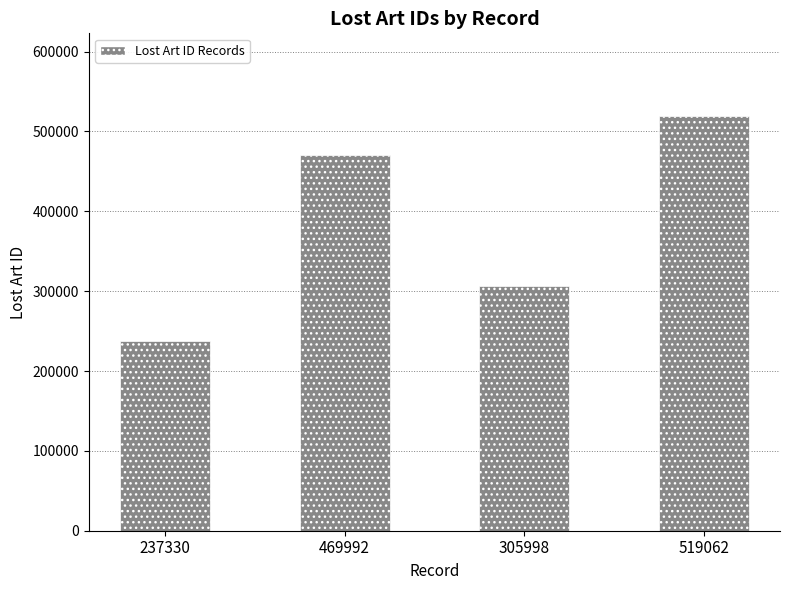

The value at 469992 is 100355. True or false?

False